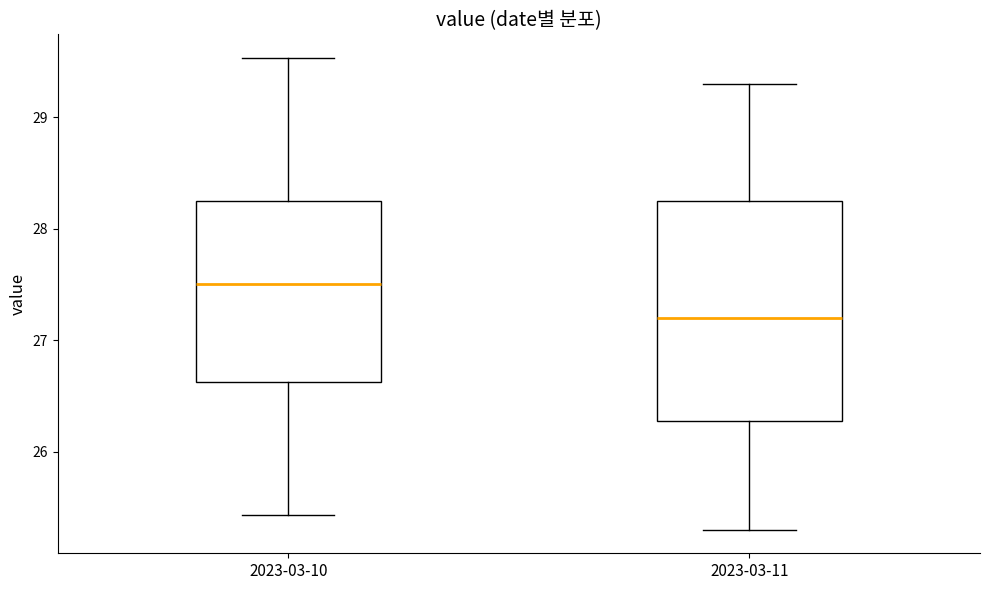

Where is the lower edge of the box for 2023-03-10 on the y-axis? The values are not printed on the chart, so give them approximately, as read against the axis.

26.6